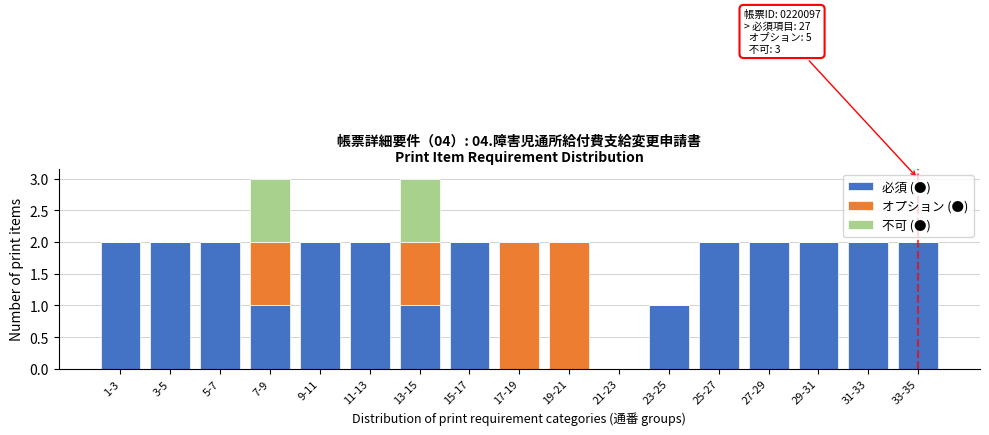

What is the sum of the 必須 (●) values at 29-31 and 9-11?

4